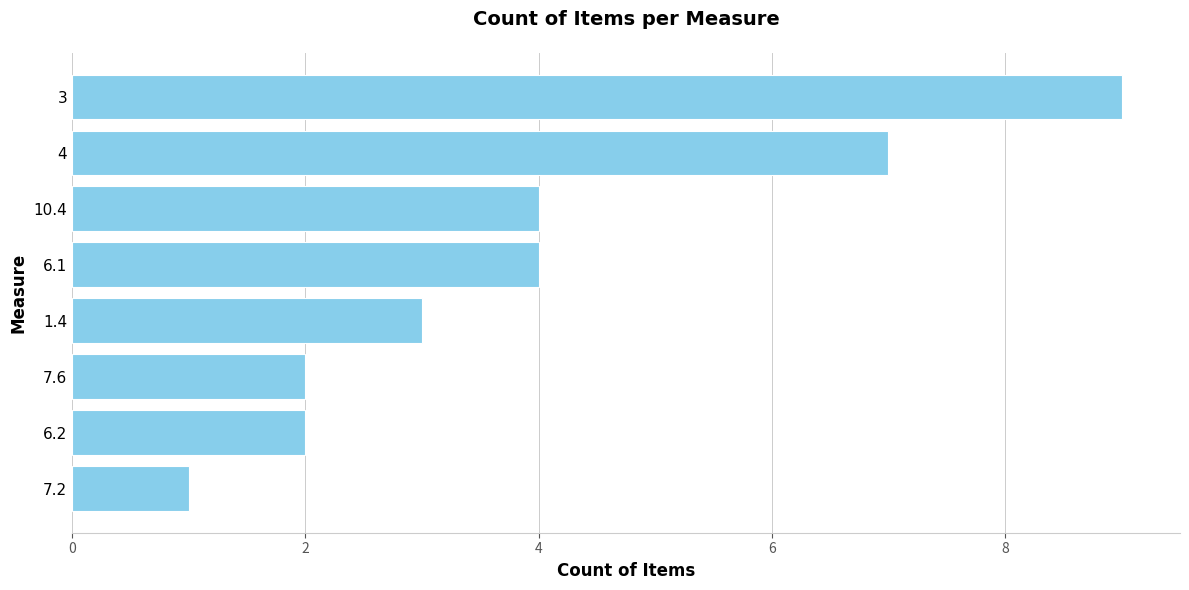

True or false: the data shows 9 at 3.

True